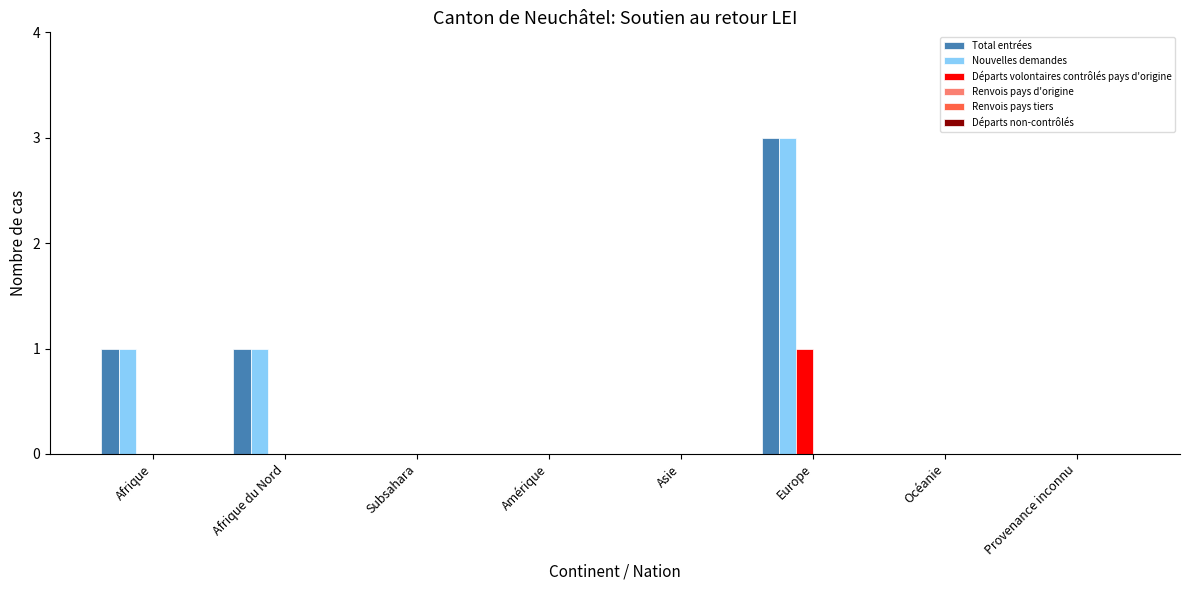

At which category does the chart reach its peak across all series?

Europe